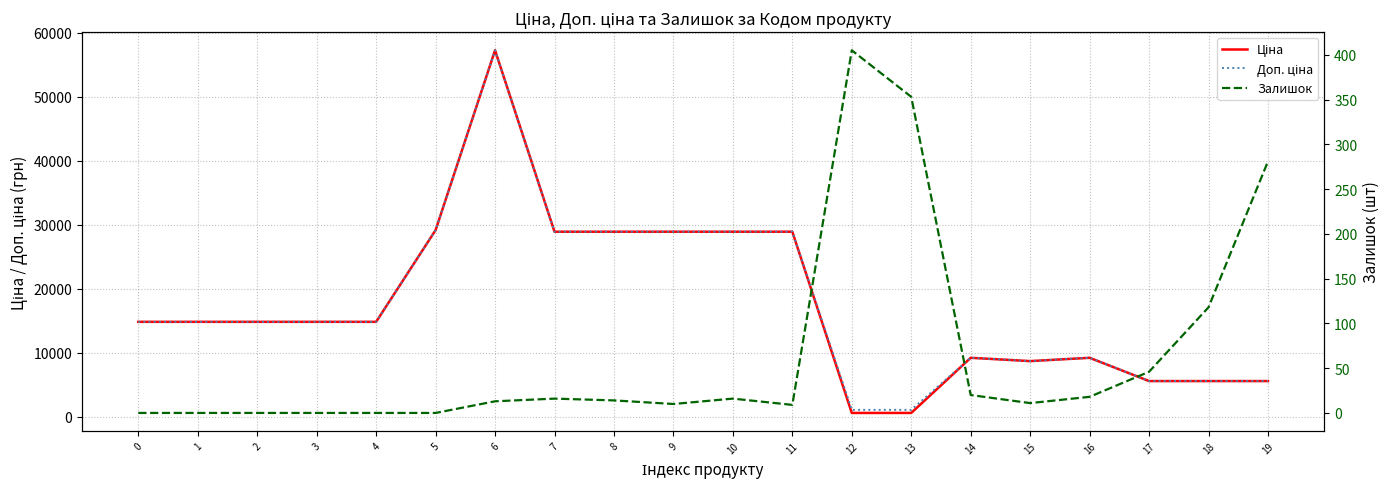

How many interior local valleys does the Доп. ціна series have?

1